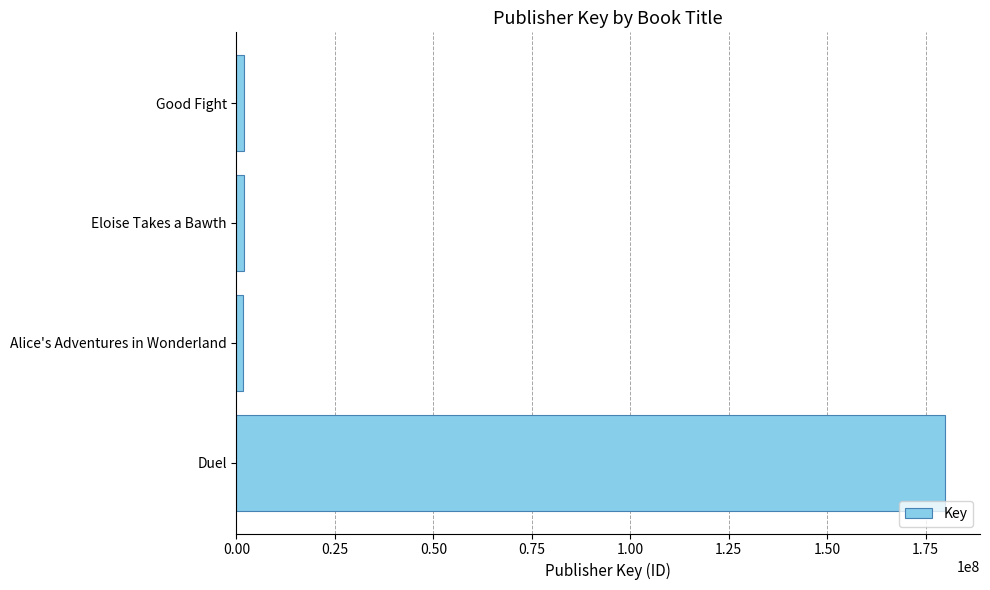

What is the average value?

46339448